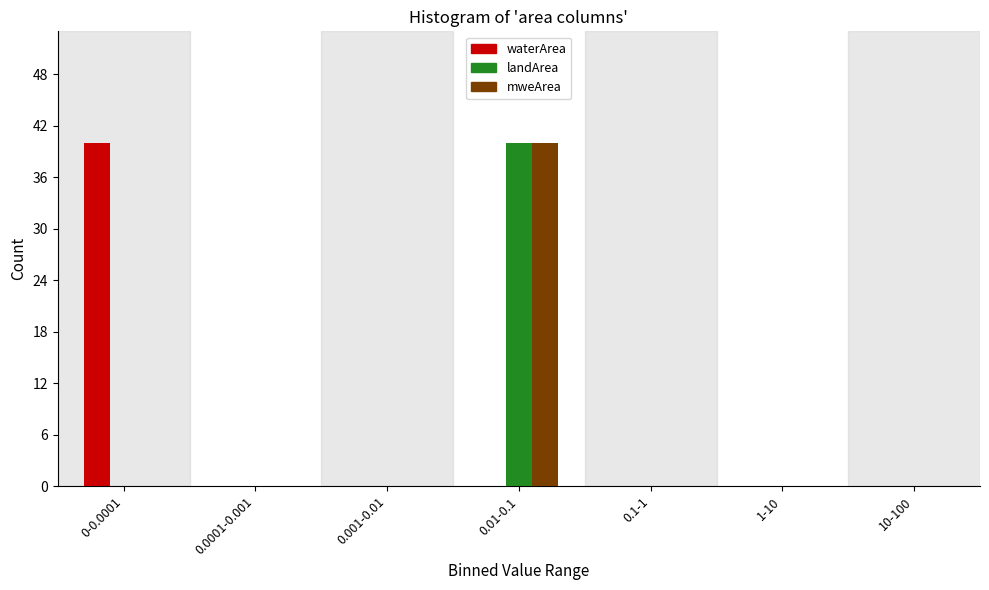

Reading right to left, transcribe all the data shown in this chart.

waterArea: 10-100=0	1-10=0	0.1-1=0	0.01-0.1=0	0.001-0.01=0	0.0001-0.001=0	0-0.0001=40
landArea: 10-100=0	1-10=0	0.1-1=0	0.01-0.1=40	0.001-0.01=0	0.0001-0.001=0	0-0.0001=0
mweArea: 10-100=0	1-10=0	0.1-1=0	0.01-0.1=40	0.001-0.01=0	0.0001-0.001=0	0-0.0001=0